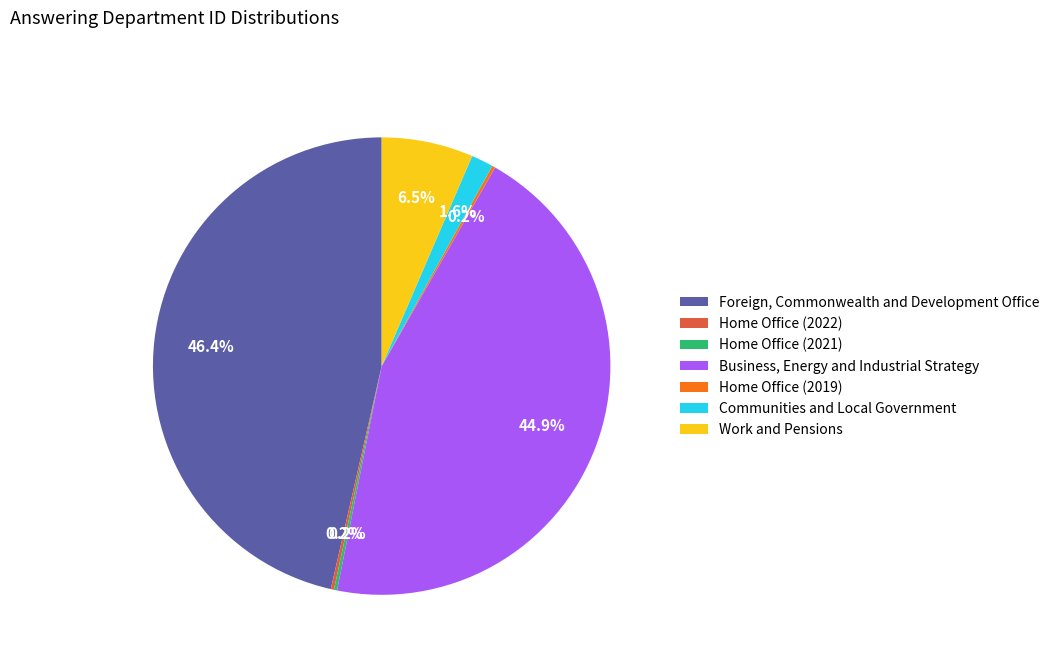

How much of the chart is everything except Foreign, Commonwealth and Development Office?

53.6%